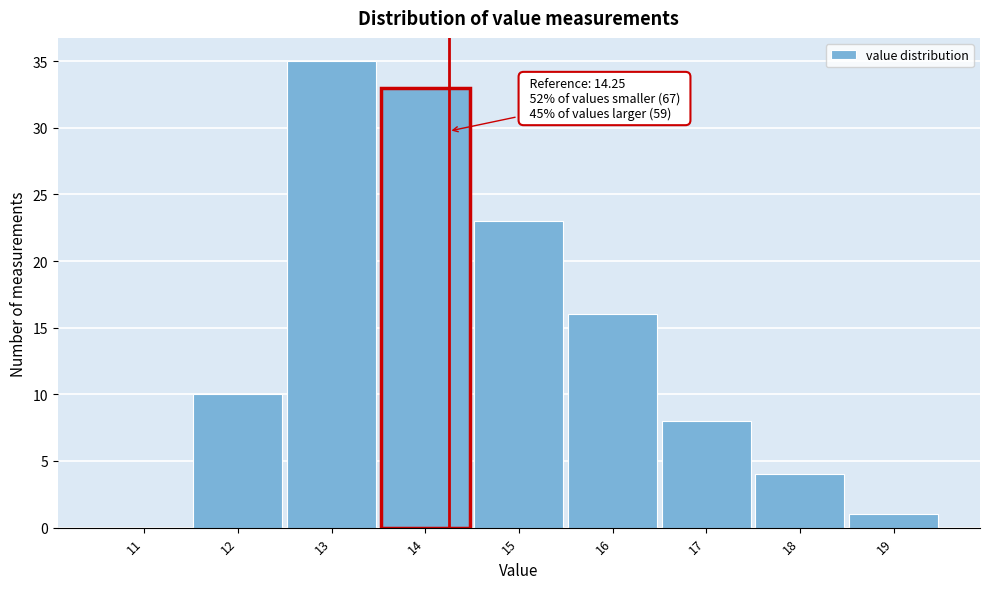

Over which range of the x-axis is the bar tallest?

12.5 to 13.5